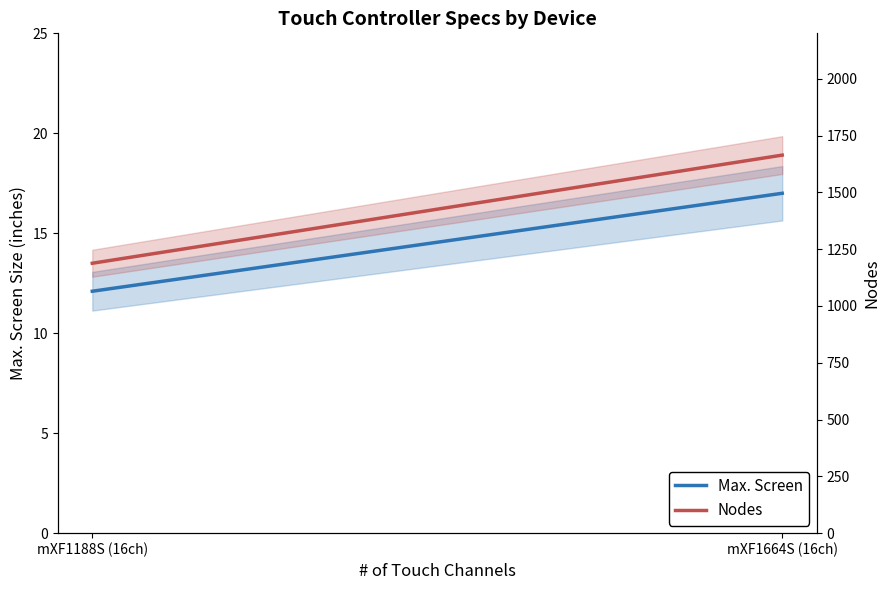

What is the minimum value shown in the chart?

12.1